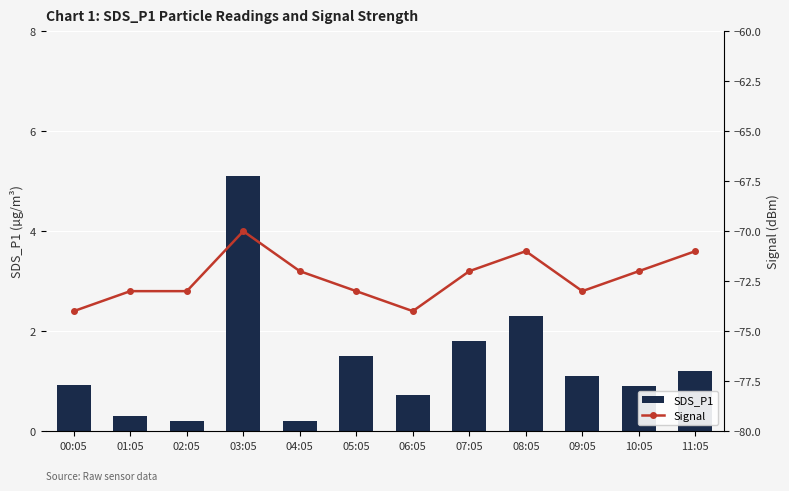

What is the spread (max minus min) of values at 09:05?

74.1